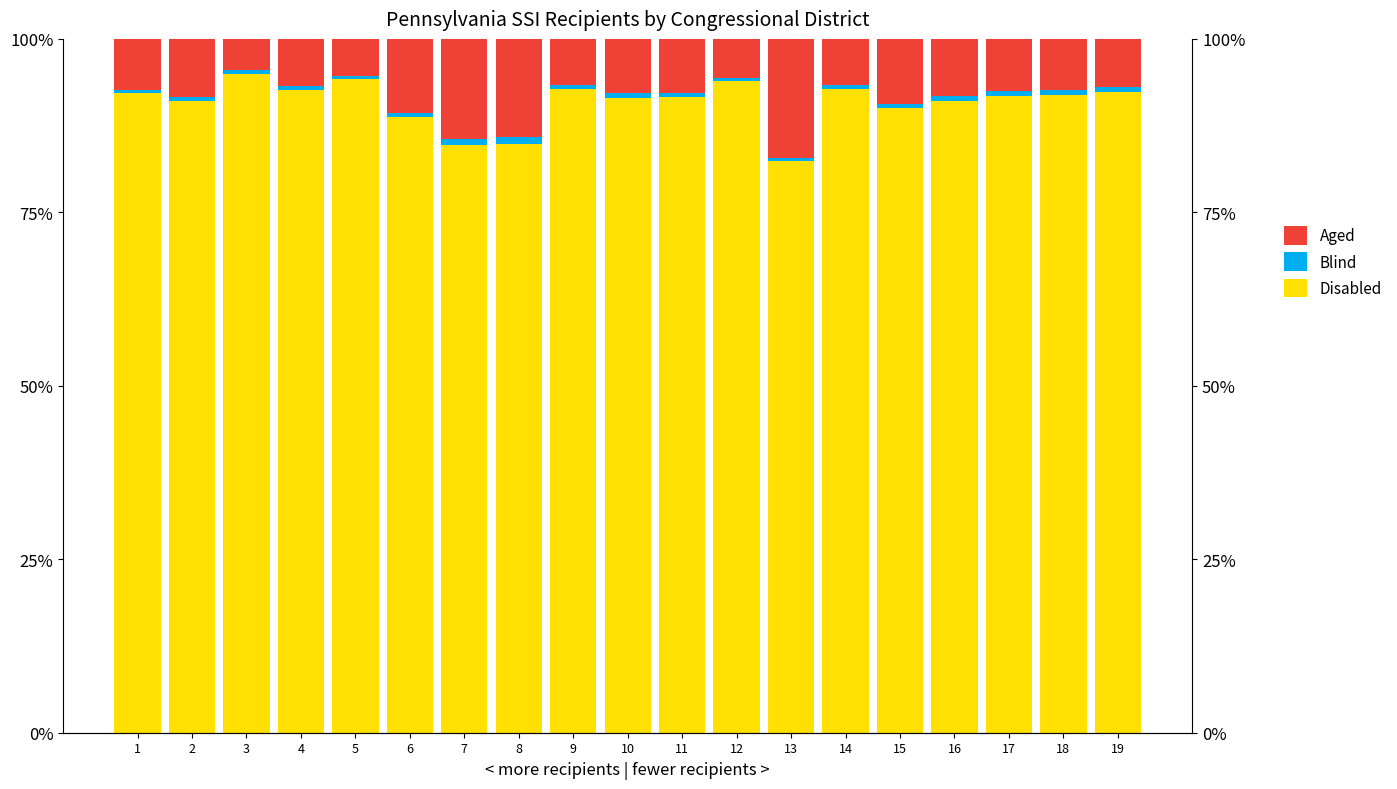

The Blind series shows 0.6 at 15. True or false?

True